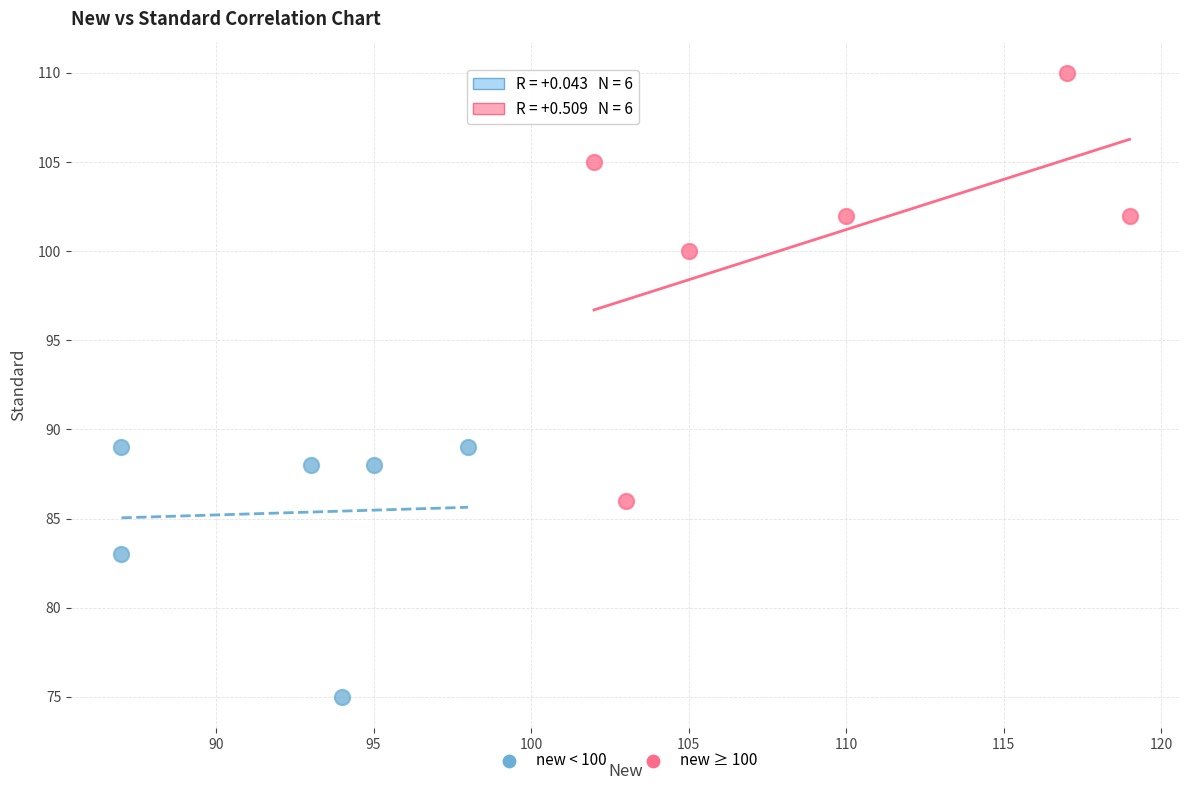

Which series contains the lowest Y value?

new < 100